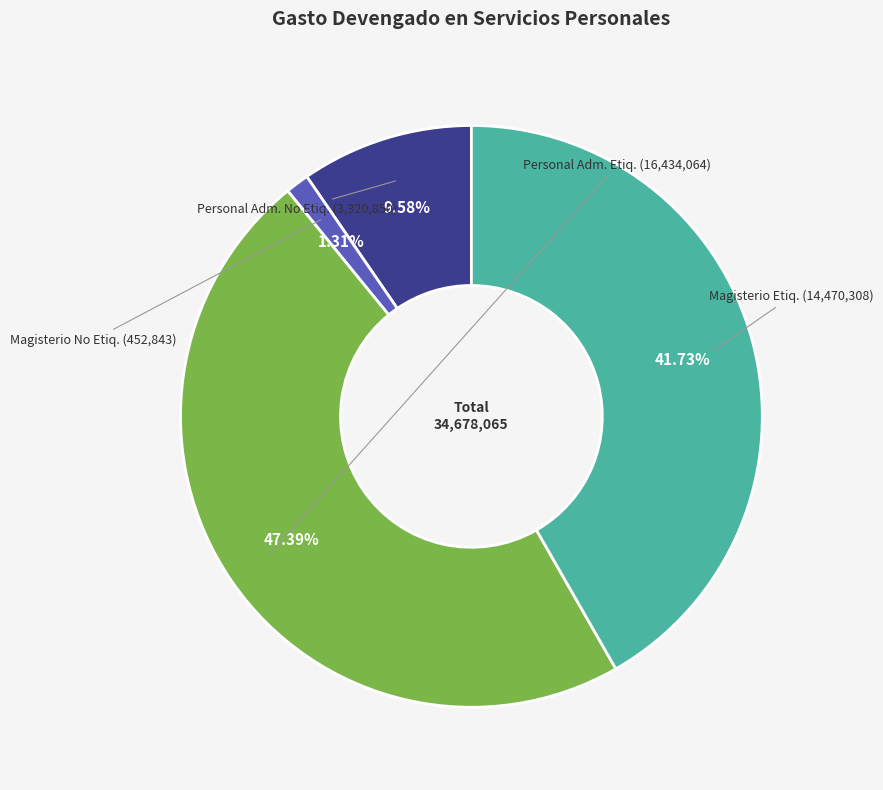

Does any single category account for the majority?

No